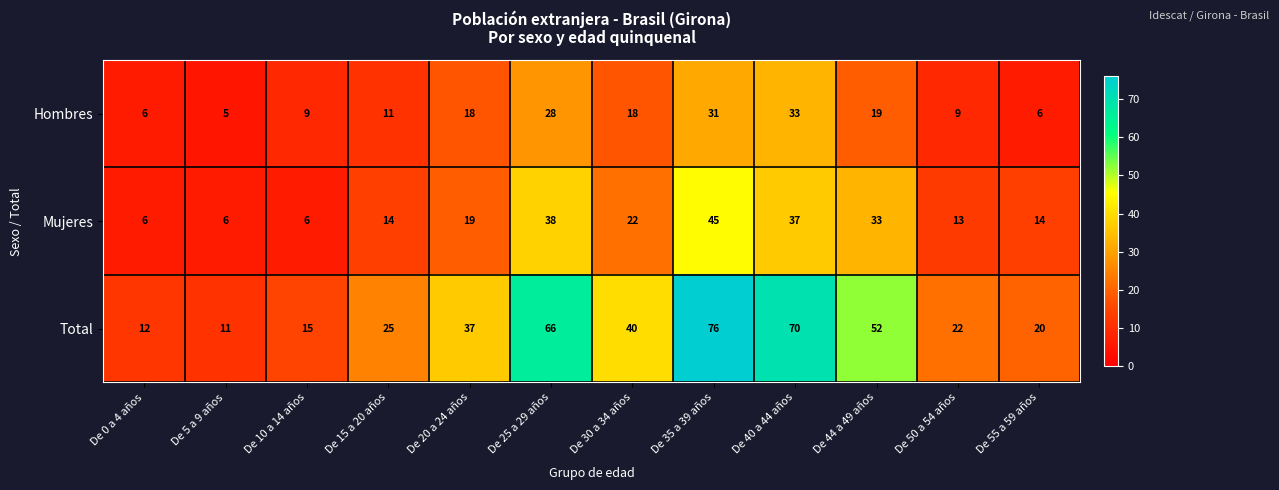

Which series has the largest total across all categories?

Total